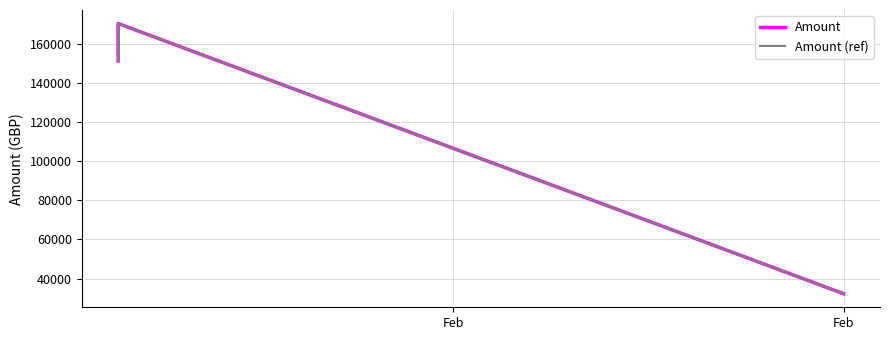

What is the difference between the maximum and minimum values in the Amount (ref) series?

138107.0